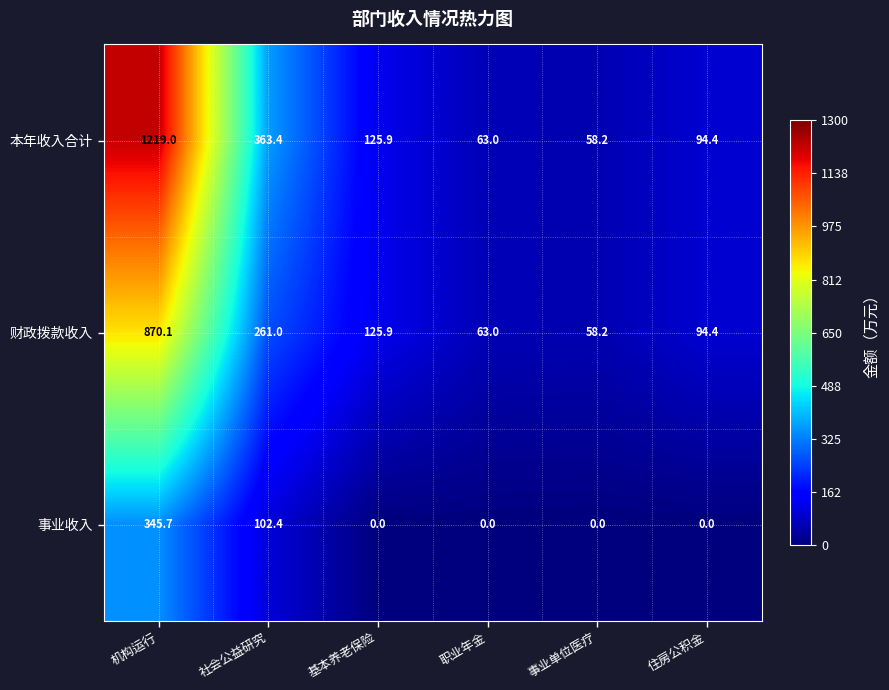

What is the total value across all series at 基本养老保险?

251.8